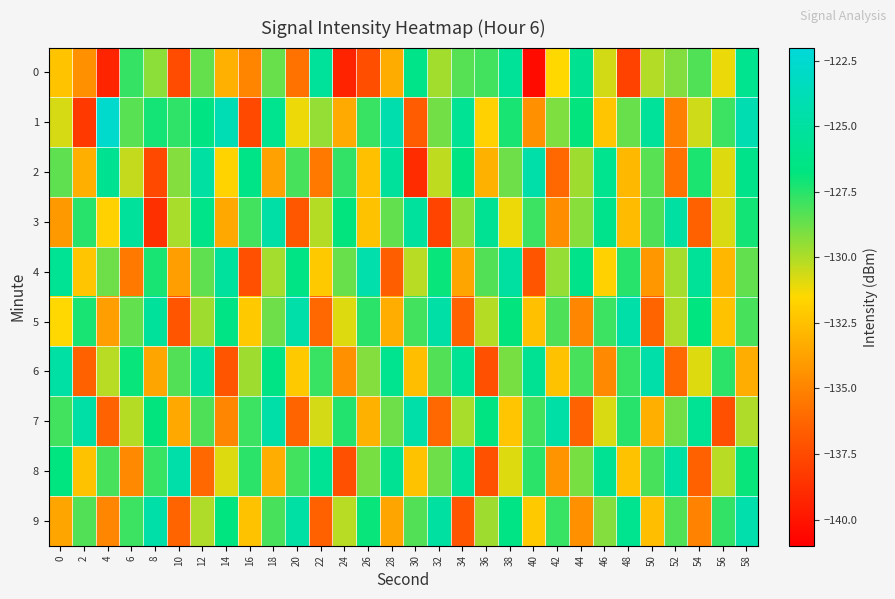

What is the spread (max minus min) of values at 14?

13.1